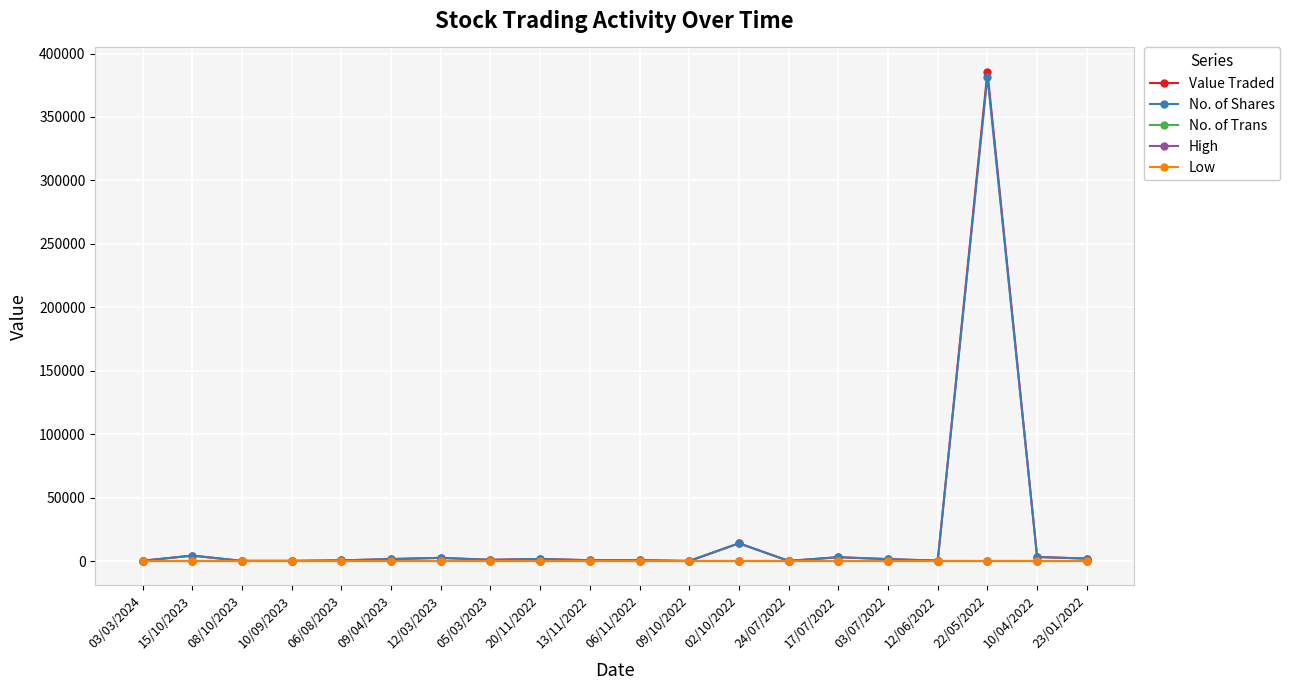

What is the difference between the Value Traded values at 13/11/2022 and 03/07/2022?

869.0